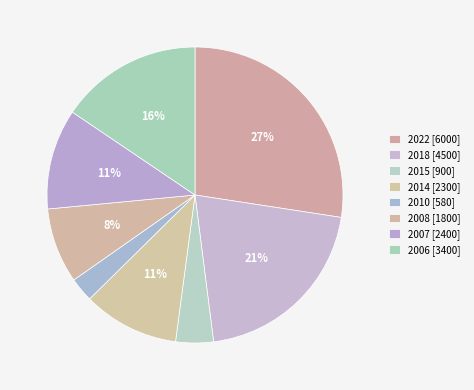

Combined, what portion of the pie is 2022 and 2010?

30.1%